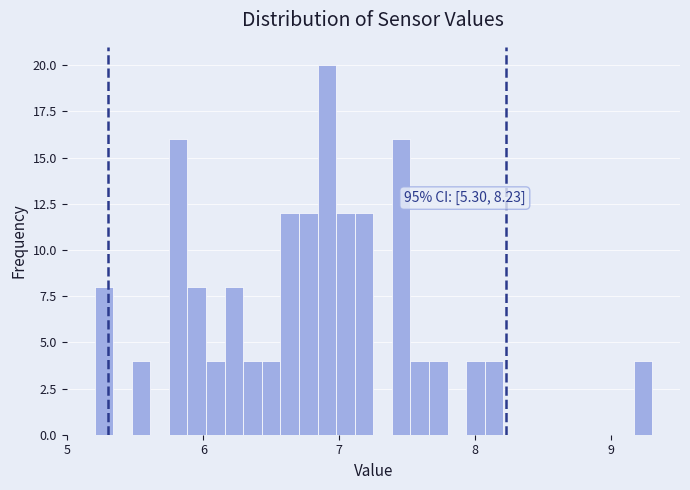

Around what value on the x-axis is the tallest bar? Give the approximate position of its centre, as read against the axis.

6.9